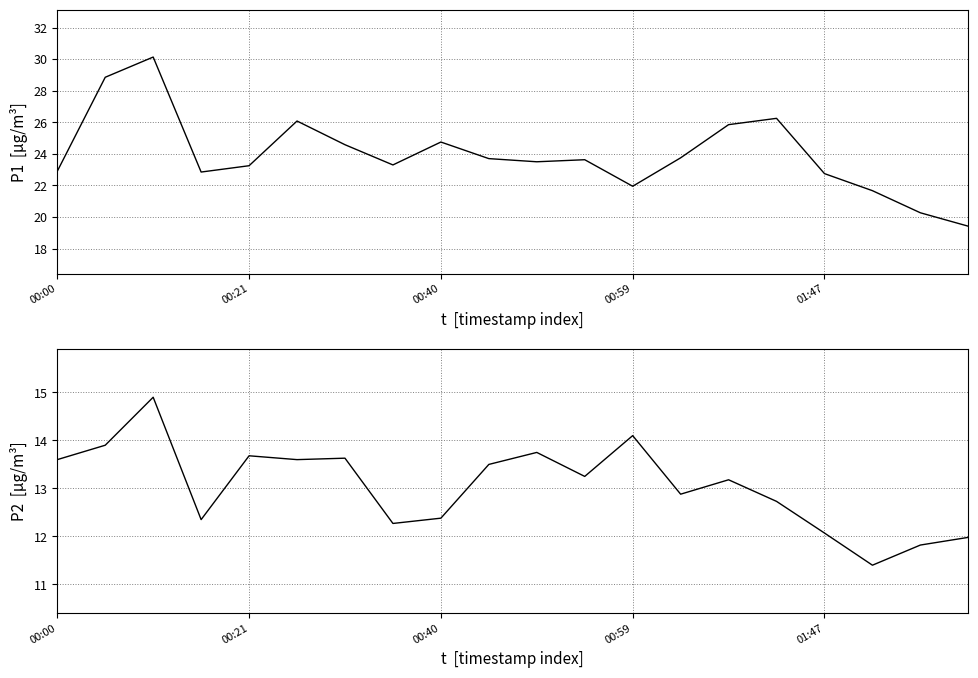

True or false: P2 and P1 cross at least once.

False